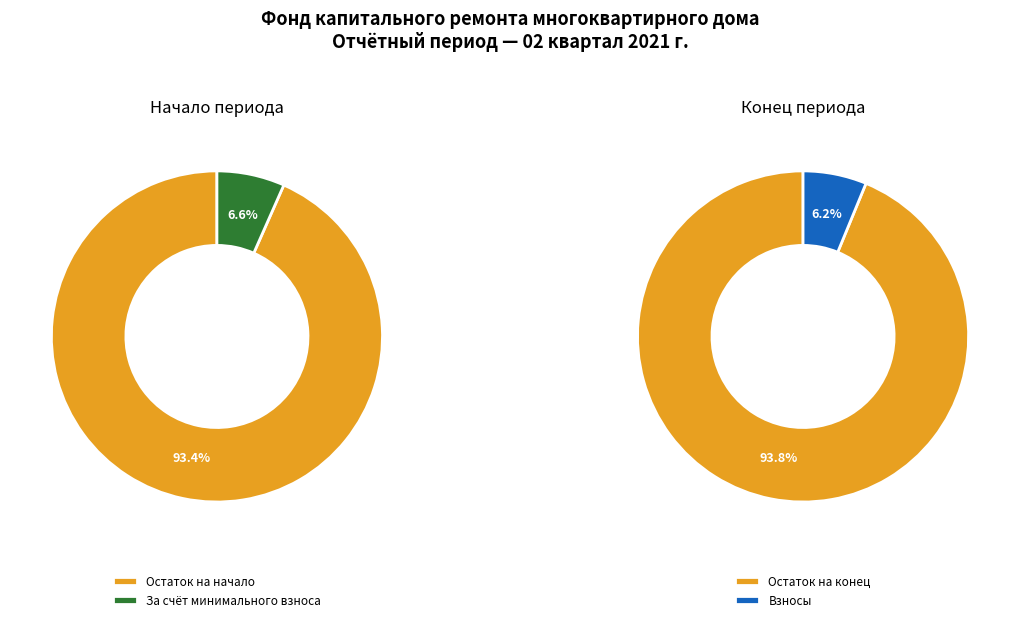

True or false: Поступило в отчетном периоде accounts for 18% of the total.

False